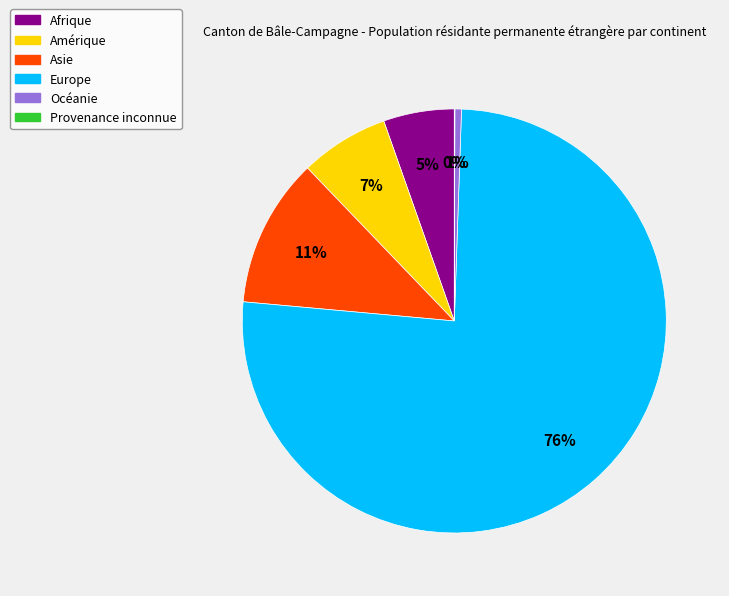

Is Afrique the majority of the pie?

No